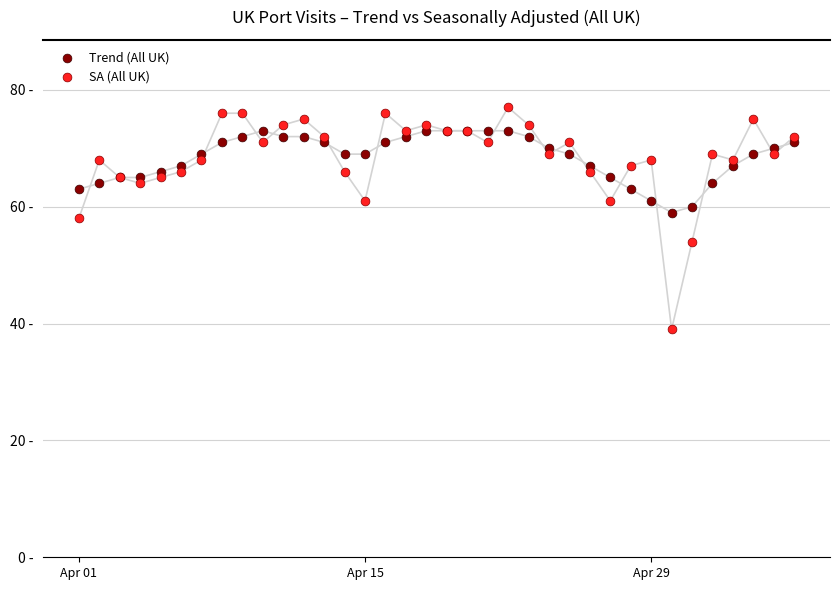

What are all the series names shown in the legend?

Trend (All UK), SA (All UK)